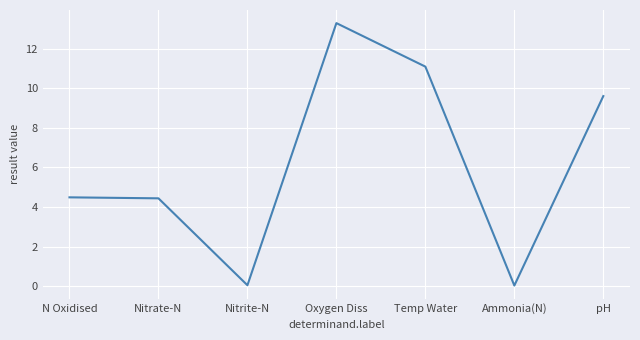

At which category does the data reach its first local valley?

Nitrite-N